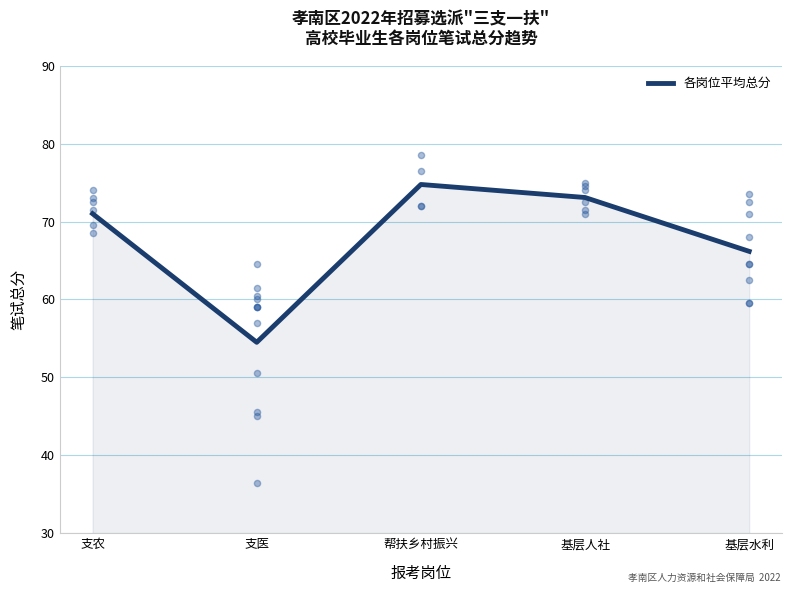

Approximately how many times larger is the value at 基层水利 compared to 支农?

0.9